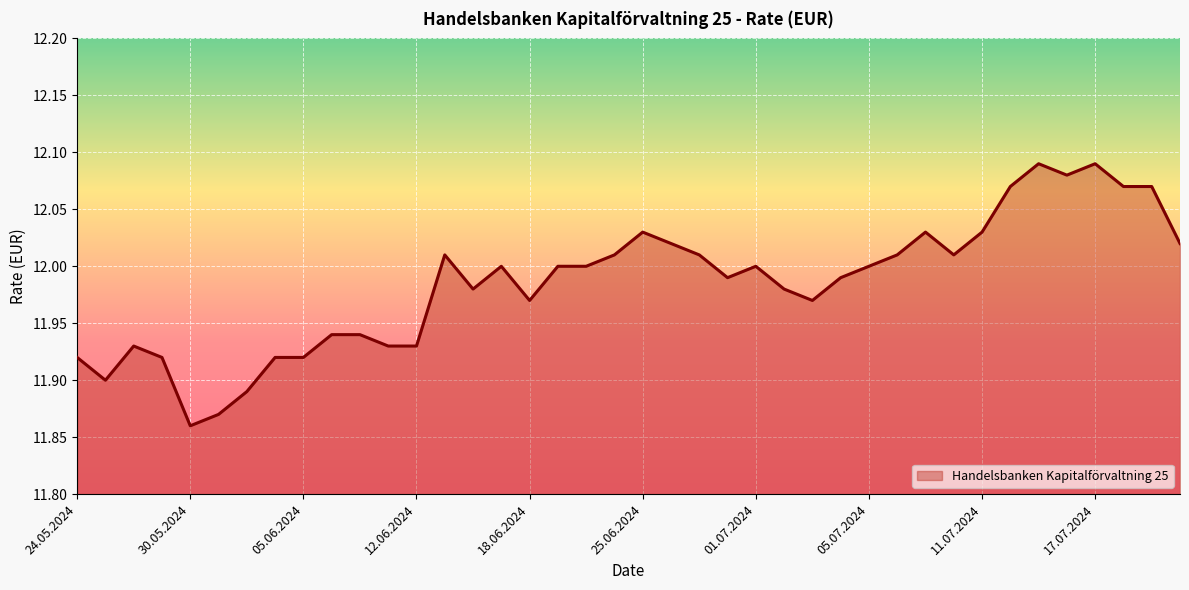

True or false: there are more than 2 points higher than both neighbors.

True